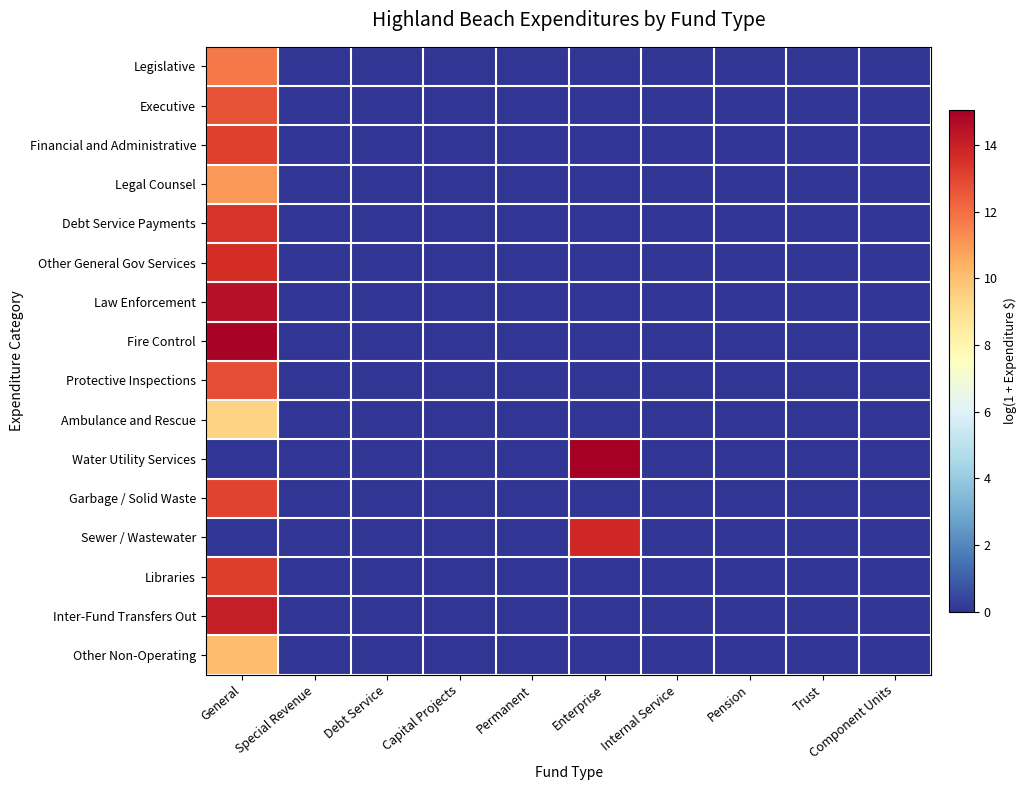

Reading left to right, list all the values displayed in this chart.

Legislative: General=11.7	Special Revenue=0.0	Debt Service=0.0	Capital Projects=0.0	Permanent=0.0	Enterprise=0.0	Internal Service=0.0	Pension=0.0	Trust=0.0	Component Units=0.0
Executive: General=12.7	Special Revenue=0.0	Debt Service=0.0	Capital Projects=0.0	Permanent=0.0	Enterprise=0.0	Internal Service=0.0	Pension=0.0	Trust=0.0	Component Units=0.0
Financial and Administrative: General=13.1	Special Revenue=0.0	Debt Service=0.0	Capital Projects=0.0	Permanent=0.0	Enterprise=0.0	Internal Service=0.0	Pension=0.0	Trust=0.0	Component Units=0.0
Legal Counsel: General=11.0	Special Revenue=0.0	Debt Service=0.0	Capital Projects=0.0	Permanent=0.0	Enterprise=0.0	Internal Service=0.0	Pension=0.0	Trust=0.0	Component Units=0.0
Debt Service Payments: General=13.5	Special Revenue=0.0	Debt Service=0.0	Capital Projects=0.0	Permanent=0.0	Enterprise=0.0	Internal Service=0.0	Pension=0.0	Trust=0.0	Component Units=0.0
Other General Gov Services: General=13.6	Special Revenue=0.0	Debt Service=0.0	Capital Projects=0.0	Permanent=0.0	Enterprise=0.0	Internal Service=0.0	Pension=0.0	Trust=0.0	Component Units=0.0
Law Enforcement: General=14.5	Special Revenue=0.0	Debt Service=0.0	Capital Projects=0.0	Permanent=0.0	Enterprise=0.0	Internal Service=0.0	Pension=0.0	Trust=0.0	Component Units=0.0
Fire Control: General=14.9	Special Revenue=0.0	Debt Service=0.0	Capital Projects=0.0	Permanent=0.0	Enterprise=0.0	Internal Service=0.0	Pension=0.0	Trust=0.0	Component Units=0.0
Protective Inspections: General=12.8	Special Revenue=0.0	Debt Service=0.0	Capital Projects=0.0	Permanent=0.0	Enterprise=0.0	Internal Service=0.0	Pension=0.0	Trust=0.0	Component Units=0.0
Ambulance and Rescue: General=9.4	Special Revenue=0.0	Debt Service=0.0	Capital Projects=0.0	Permanent=0.0	Enterprise=0.0	Internal Service=0.0	Pension=0.0	Trust=0.0	Component Units=0.0
Water Utility Services: General=0.0	Special Revenue=0.0	Debt Service=0.0	Capital Projects=0.0	Permanent=0.0	Enterprise=15.1	Internal Service=0.0	Pension=0.0	Trust=0.0	Component Units=0.0
Garbage / Solid Waste: General=13.0	Special Revenue=0.0	Debt Service=0.0	Capital Projects=0.0	Permanent=0.0	Enterprise=0.0	Internal Service=0.0	Pension=0.0	Trust=0.0	Component Units=0.0
Sewer / Wastewater: General=0.0	Special Revenue=0.0	Debt Service=0.0	Capital Projects=0.0	Permanent=0.0	Enterprise=13.8	Internal Service=0.0	Pension=0.0	Trust=0.0	Component Units=0.0
Libraries: General=13.2	Special Revenue=0.0	Debt Service=0.0	Capital Projects=0.0	Permanent=0.0	Enterprise=0.0	Internal Service=0.0	Pension=0.0	Trust=0.0	Component Units=0.0
Inter-Fund Transfers Out: General=14.1	Special Revenue=0.0	Debt Service=0.0	Capital Projects=0.0	Permanent=0.0	Enterprise=0.0	Internal Service=0.0	Pension=0.0	Trust=0.0	Component Units=0.0
Other Non-Operating: General=10.1	Special Revenue=0.0	Debt Service=0.0	Capital Projects=0.0	Permanent=0.0	Enterprise=0.0	Internal Service=0.0	Pension=0.0	Trust=0.0	Component Units=0.0